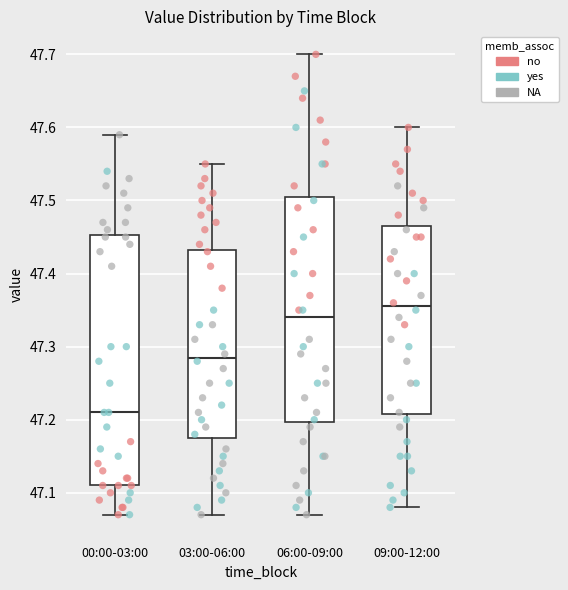

Which box's median line is the highest?

09:00-12:00